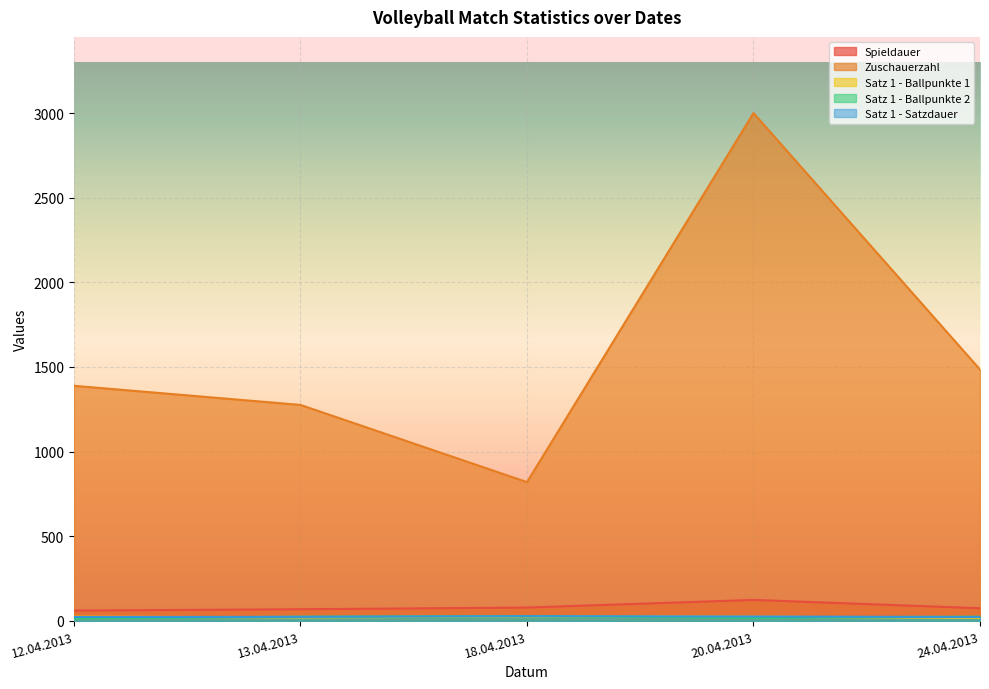

What is the sum of the Satz 1 - Satzdauer values at 13.04.2013 and 18.04.2013?

52